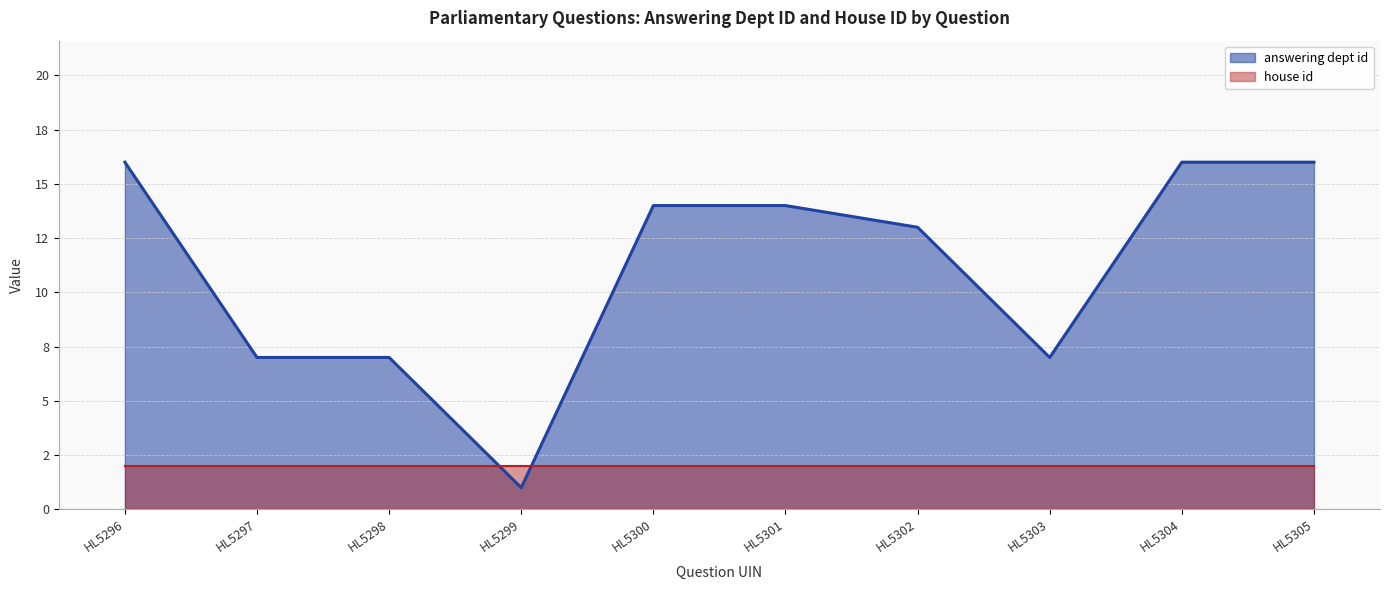

True or false: the data shows 26 at HL5296.

False